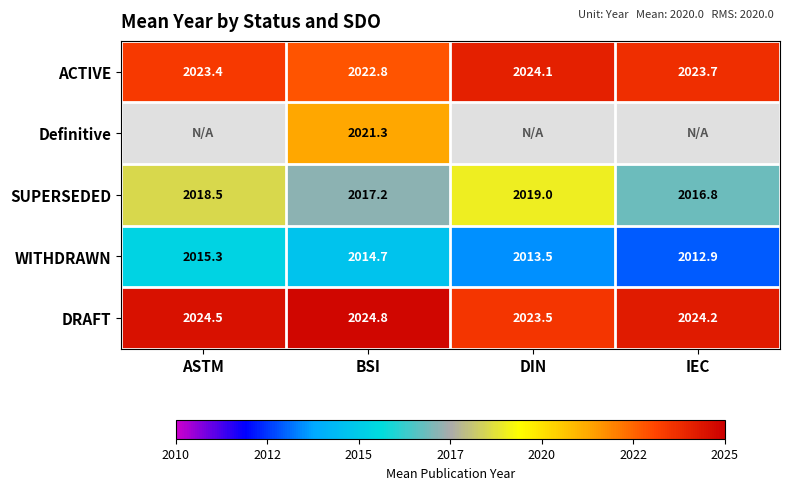

What is the total value across all series at BSI?

10100.8